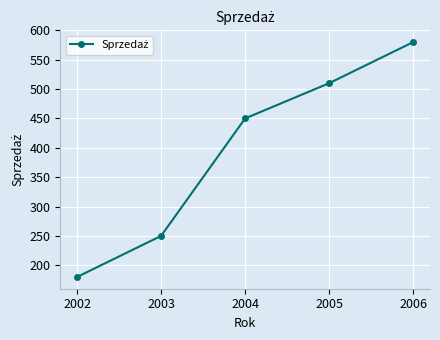

Rank the categories by value from lowest to highest.

2002, 2003, 2004, 2005, 2006